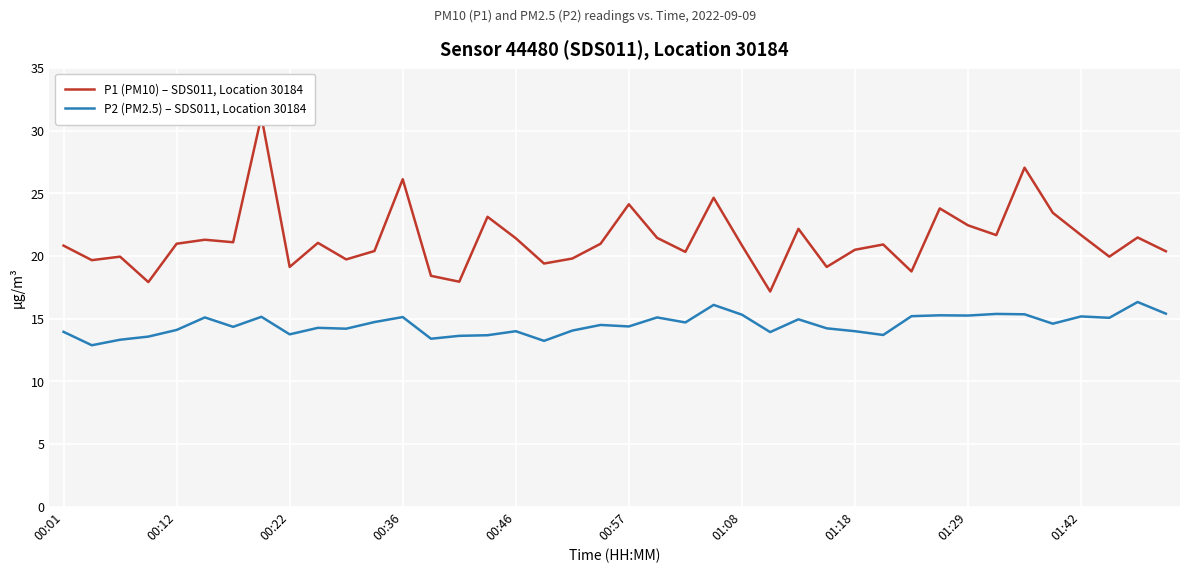

Reading left to right, transcribe all the data shown in this chart.

P1 (PM10) – SDS011, Location 30184: 20.8	19.7	19.9	17.9	21.0	21.3	21.1	31.1	19.1	21.1	19.7	20.4	26.1	18.4	17.9	23.1	21.4	19.4	19.8	21.0	24.1	21.4	20.3	24.6	20.9	17.2	22.2	19.1	20.5	20.9	18.8	23.8	22.4	21.7	27.1	23.4	21.7	19.9	21.5	20.4
P2 (PM2.5) – SDS011, Location 30184: 13.9	12.9	13.3	13.6	14.1	15.1	14.3	15.2	13.8	14.3	14.2	14.7	15.1	13.4	13.6	13.7	14.0	13.2	14.1	14.5	14.4	15.1	14.7	16.1	15.3	13.9	14.9	14.2	14.0	13.7	15.2	15.3	15.2	15.4	15.3	14.6	15.2	15.1	16.3	15.4